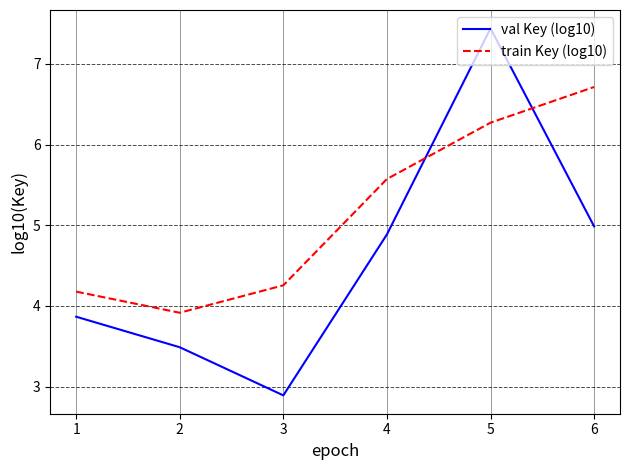

Count the number of categories in the chart.

6